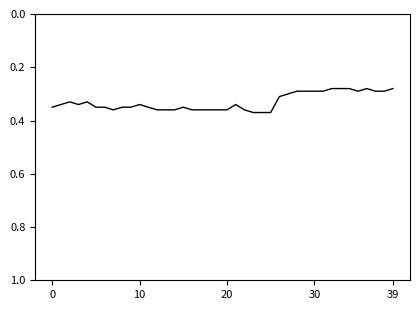

Does the chart have visible grid lines?

No